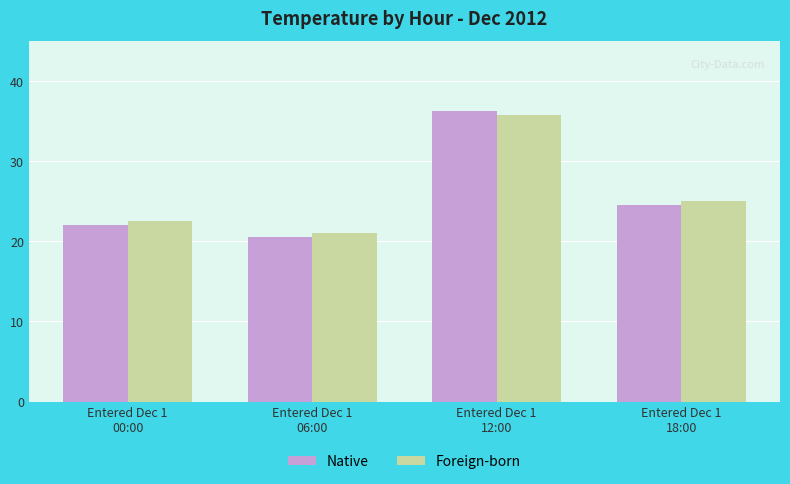

How many groups of bars are there?

4